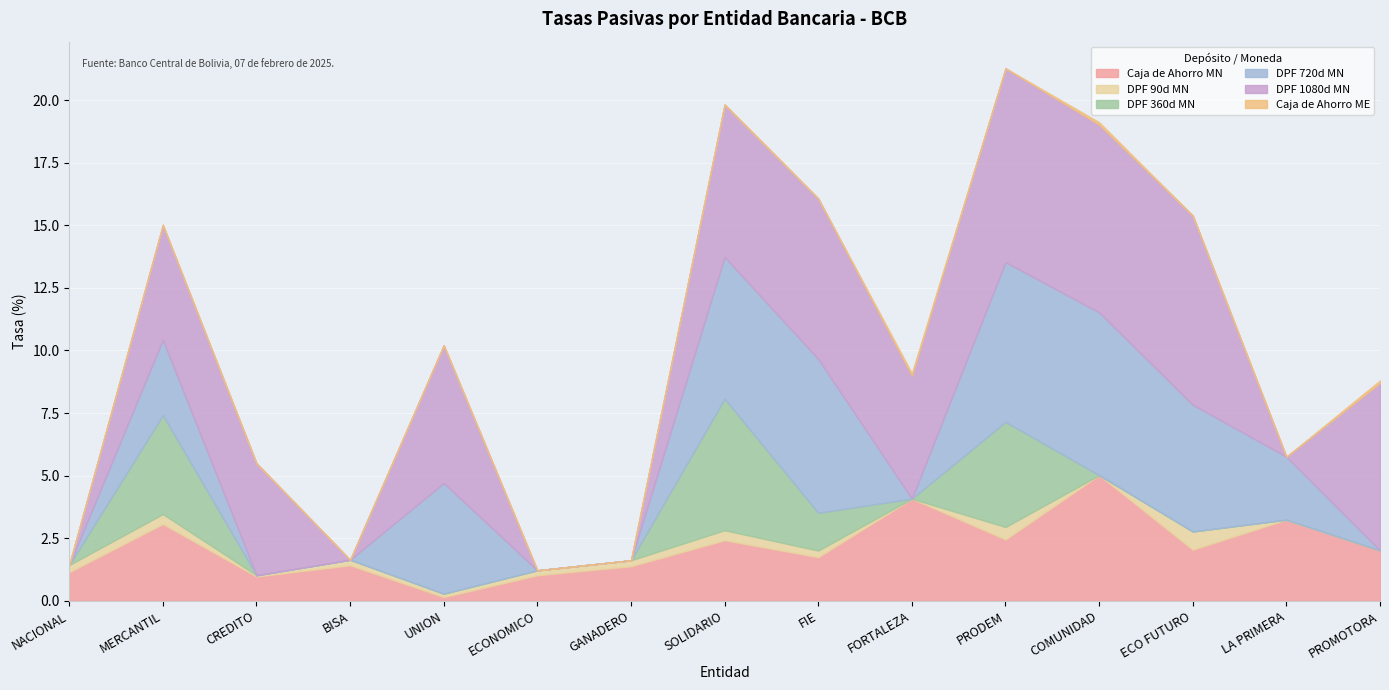

How many values in the DPF 720d MN series exceed 2?

8